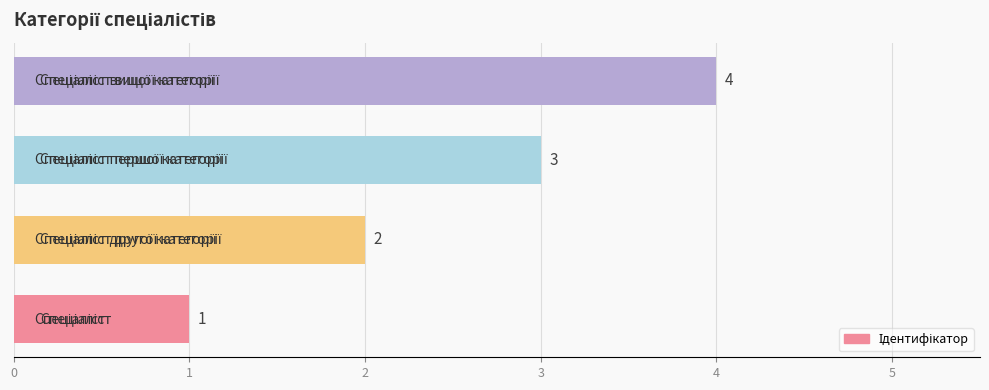

How many values are between 2 and 4?

3